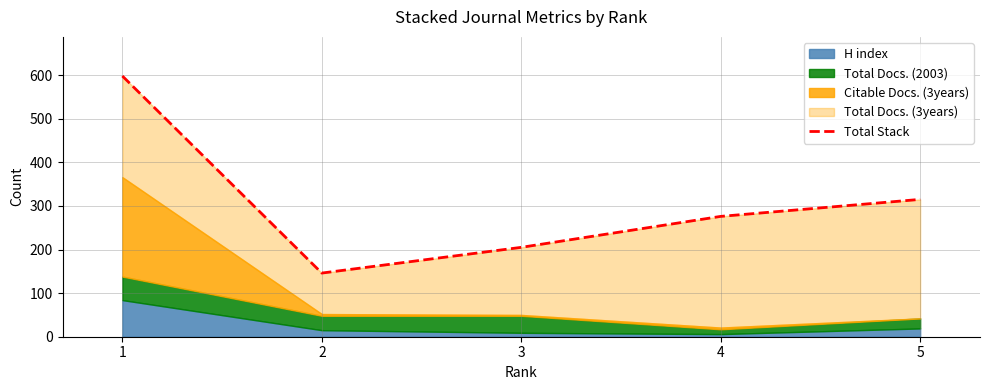

How many points are lower than both their immediate neighbors (excluding endpoints)?

1